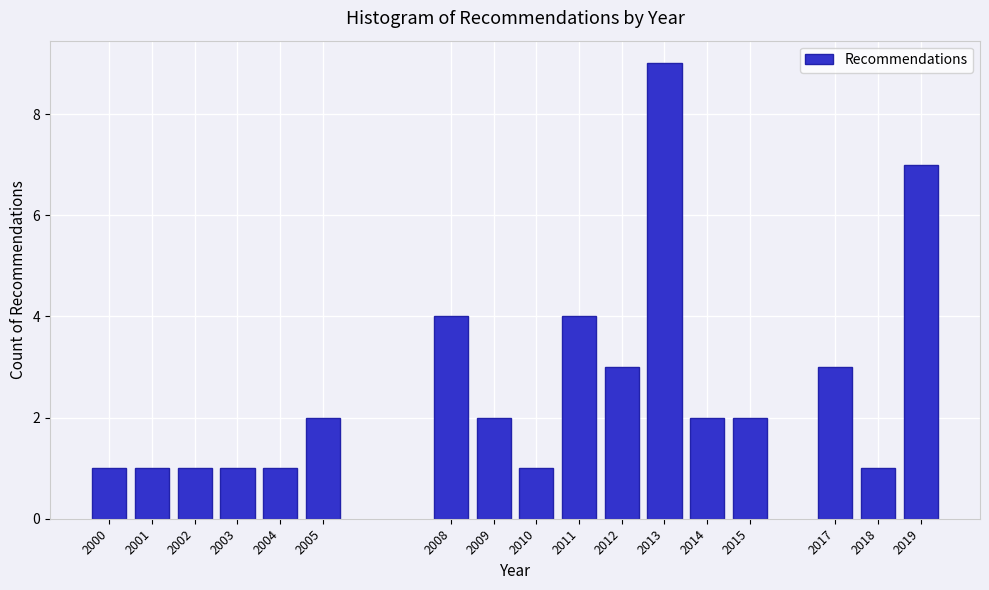

Reading right to left, list all the values displayed in this chart.

7	1	3	2	2	9	3	4	1	2	4	2	1	1	1	1	1